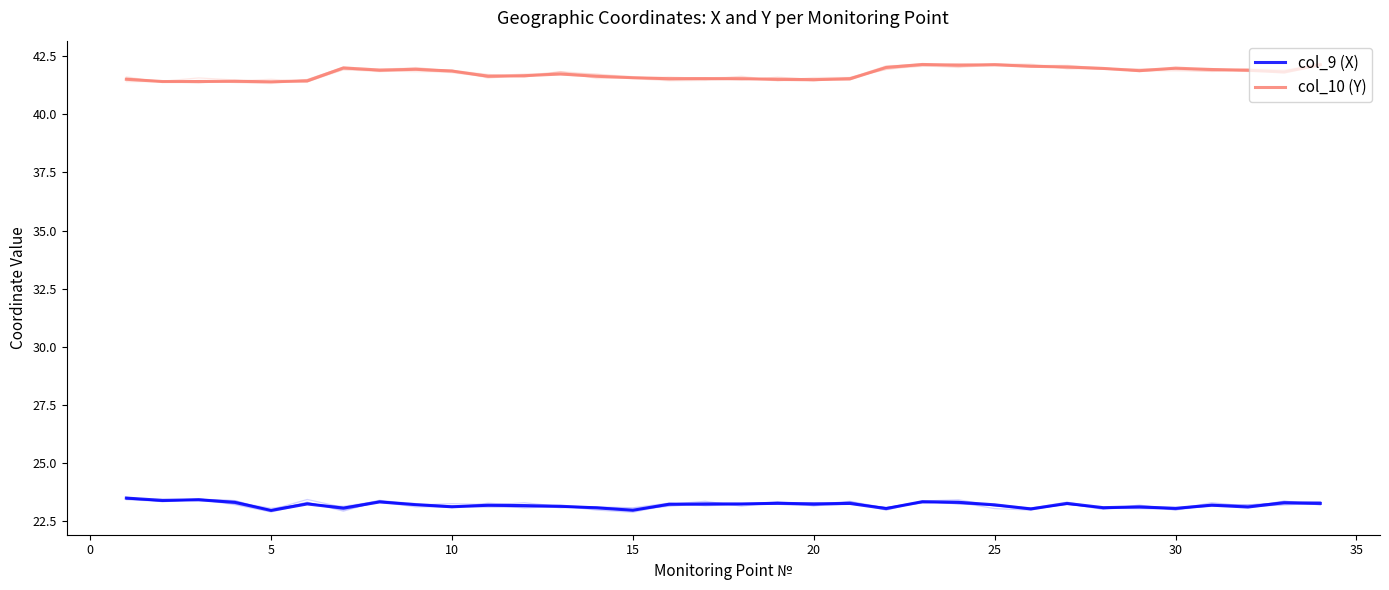

How many lines are shown in the chart?

2